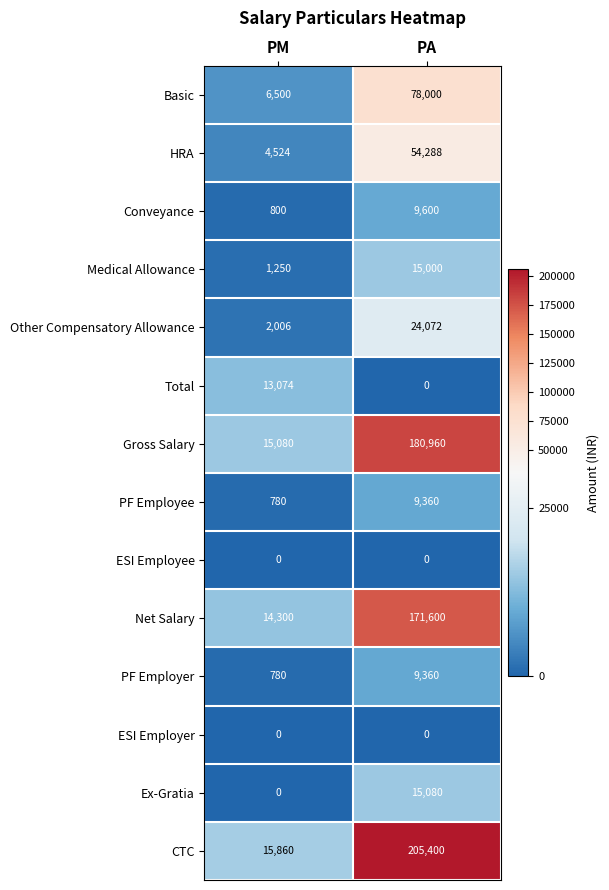

List the labels in order of Total value, largest first.

PM, PA